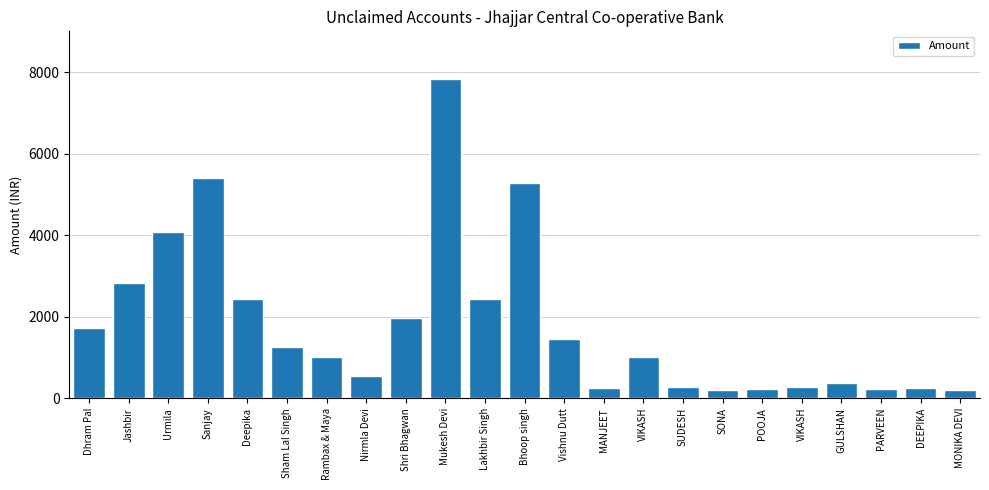

What is the minimum value shown in the chart?

198.0